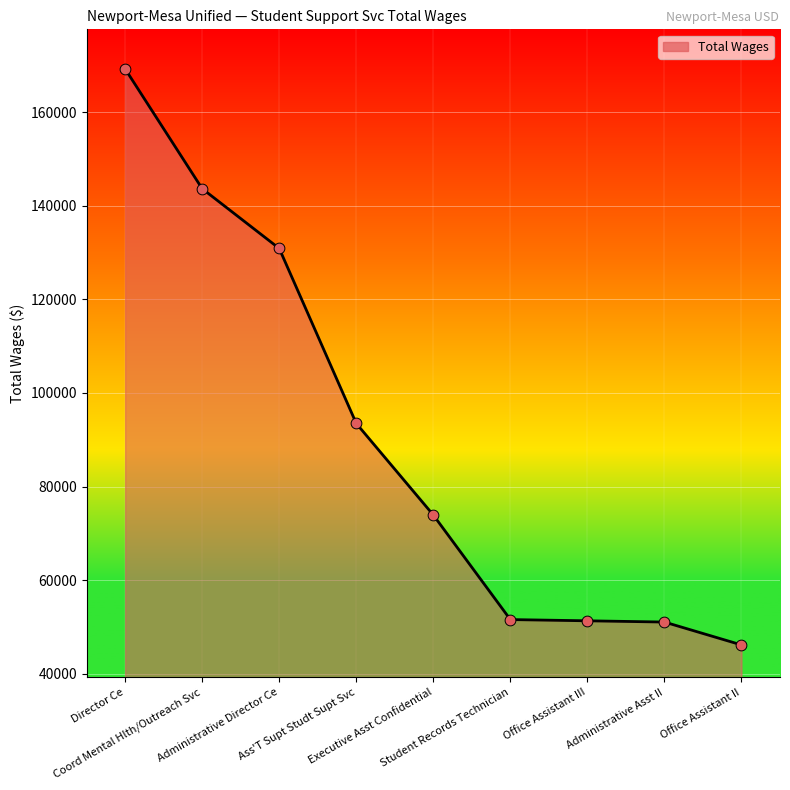

What is the change in value from Student Records Technician to Administrative Asst II?

-530